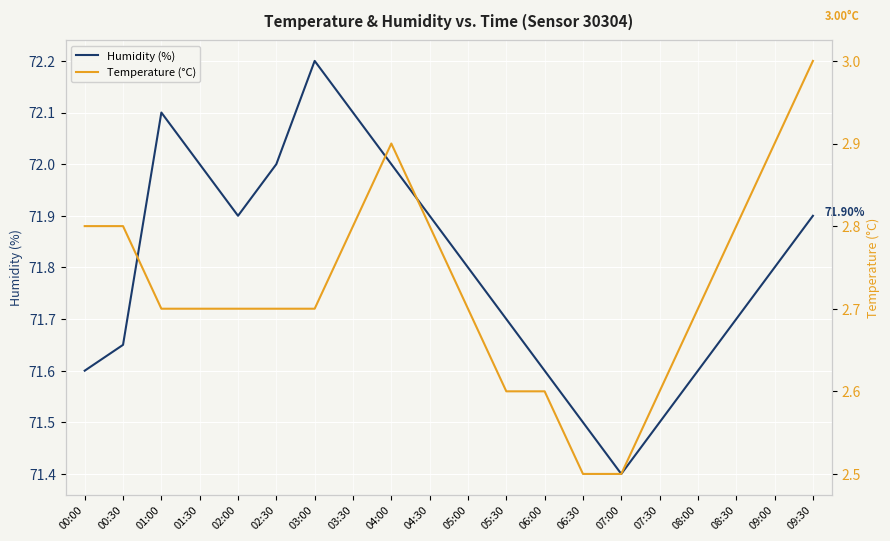

Where is the first local minimum for Humidity (%)?

02:00